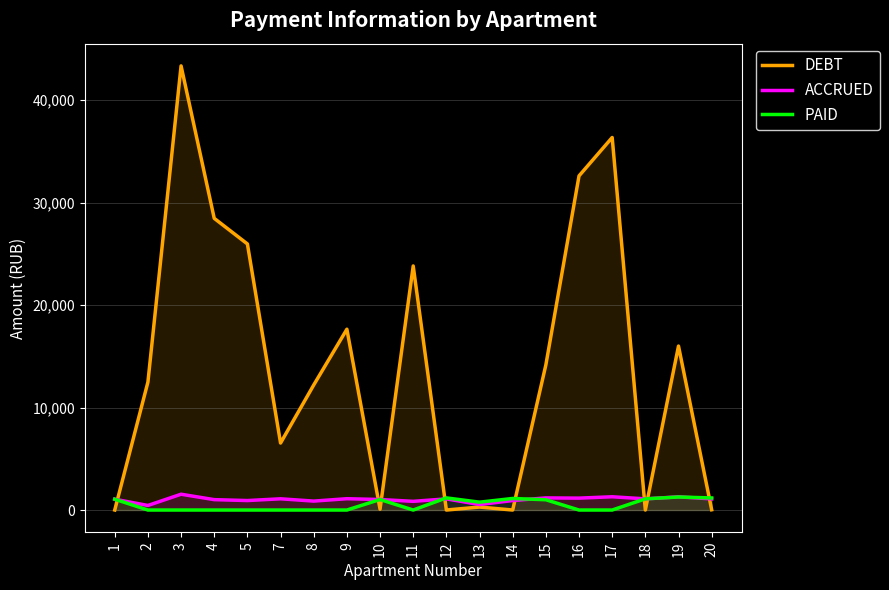

What is the difference between the maximum and minimum values in the ACCRUED series?

1097.6